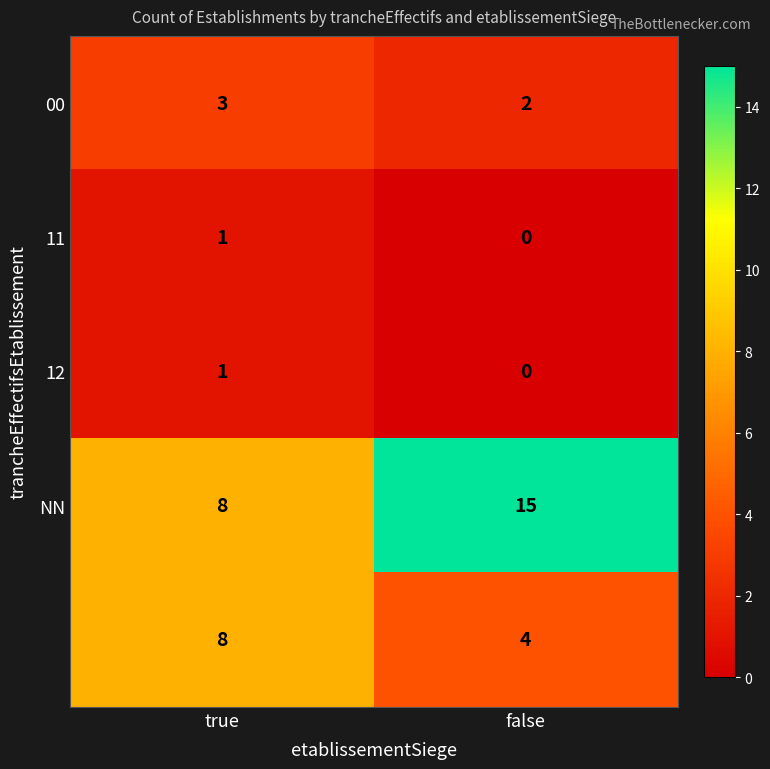

What is the total value across all series at true?

21